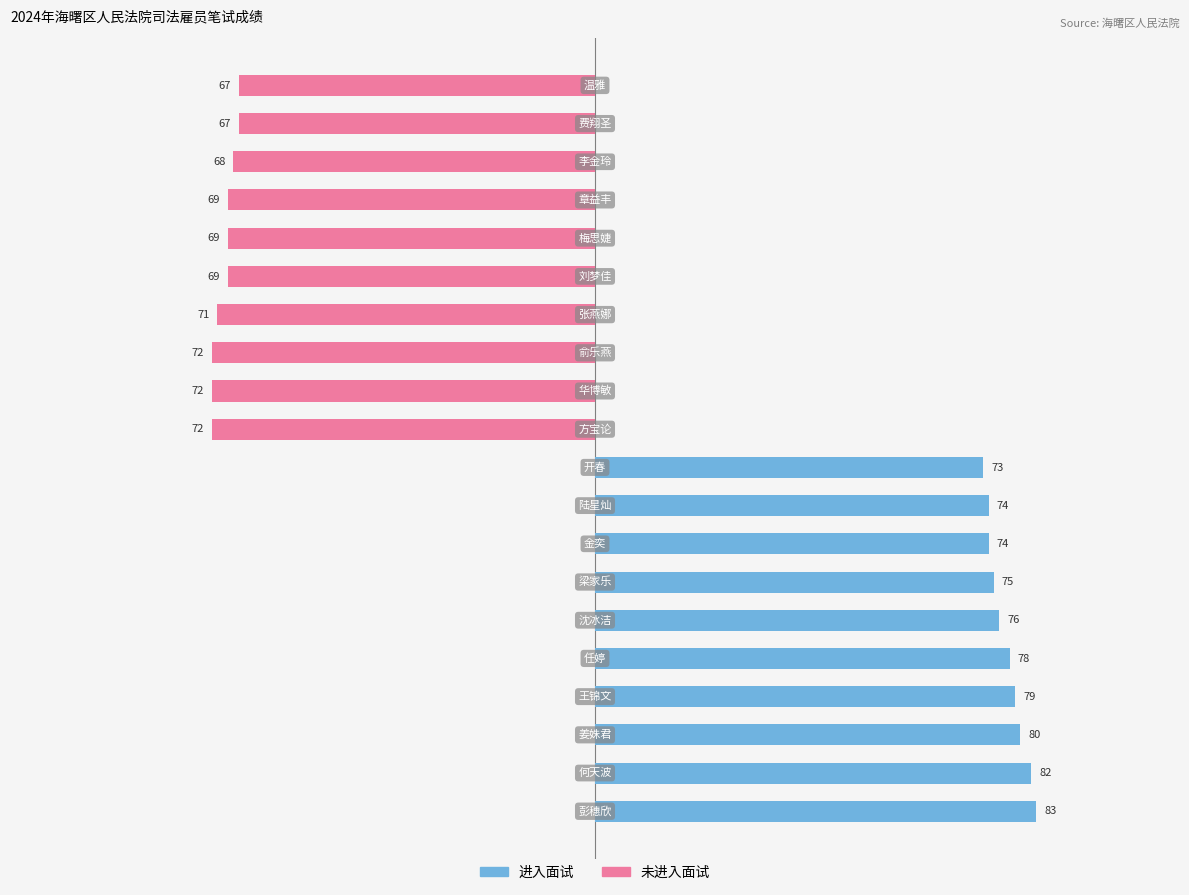

Does the chart contain any negative values?

Yes